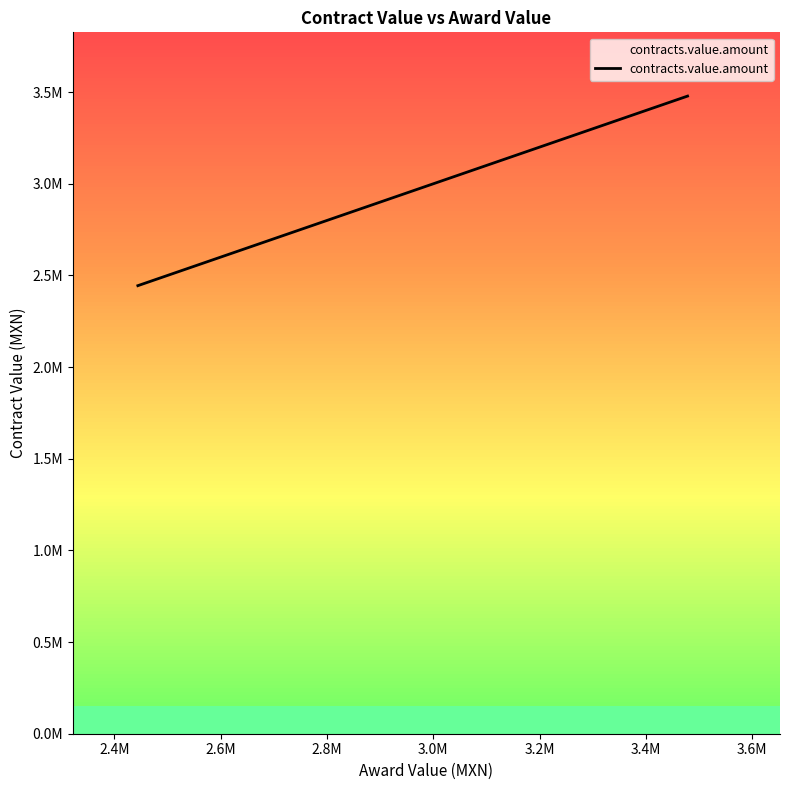

What is the sum of all values?

58020426.0